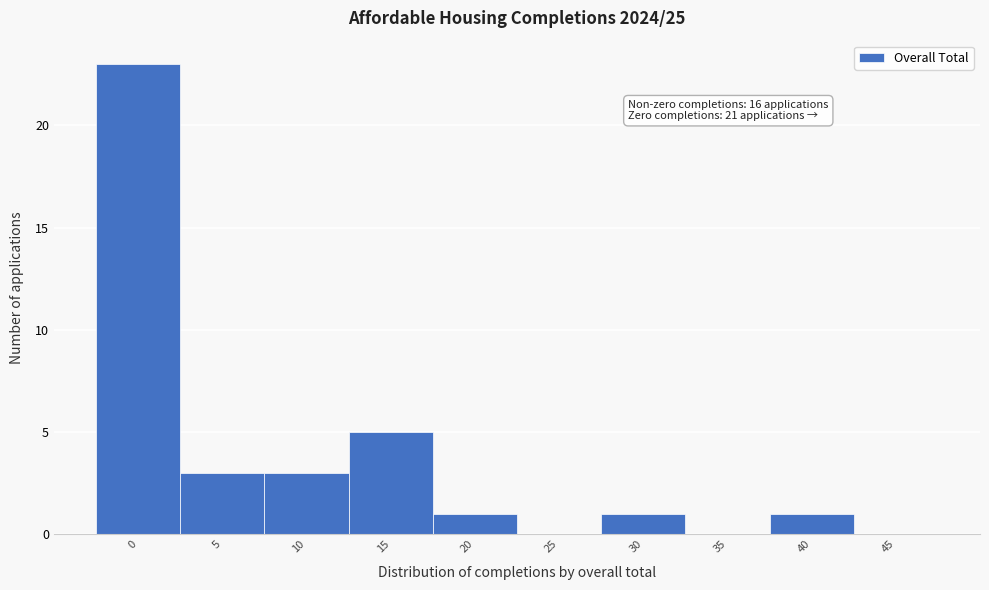

Reading right to left, what are all the values shown in this chart?

45=0	40=1	35=0	30=1	25=0	20=1	15=5	10=3	5=3	0=23